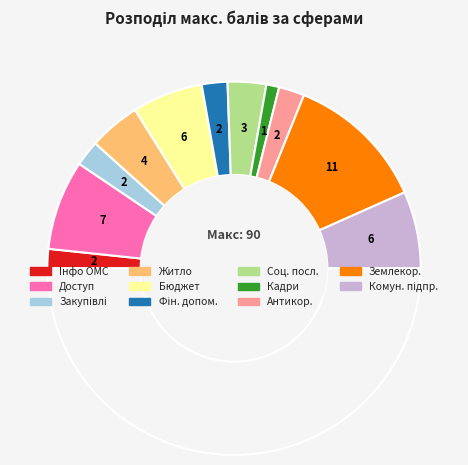

What is the largest slice in the pie chart?

Землекористування та будівництво